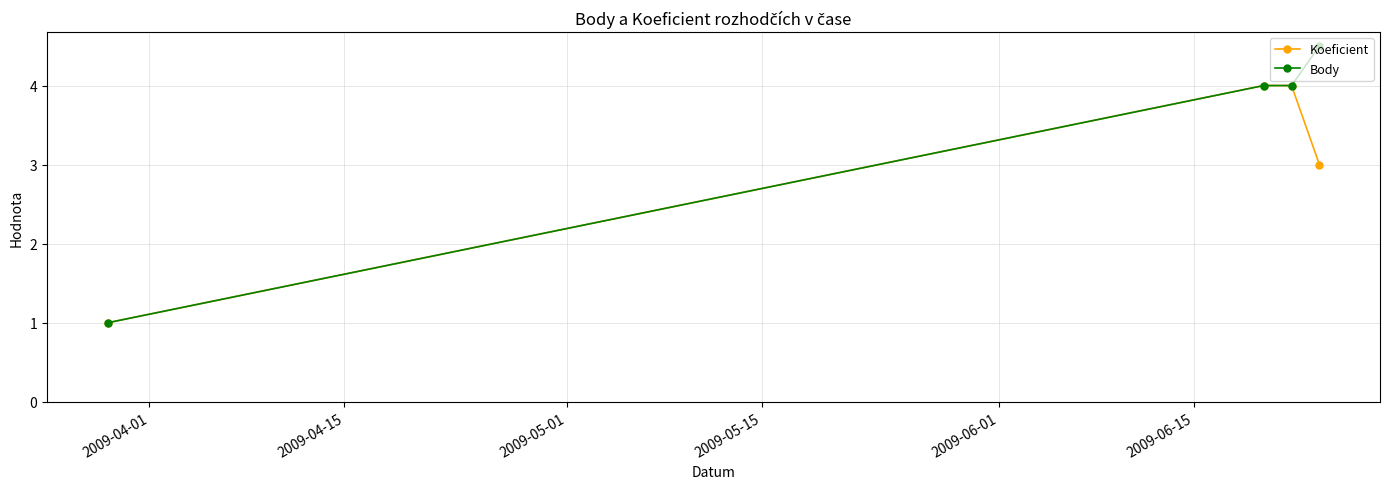

What is the minimum value shown in the chart?

1.0